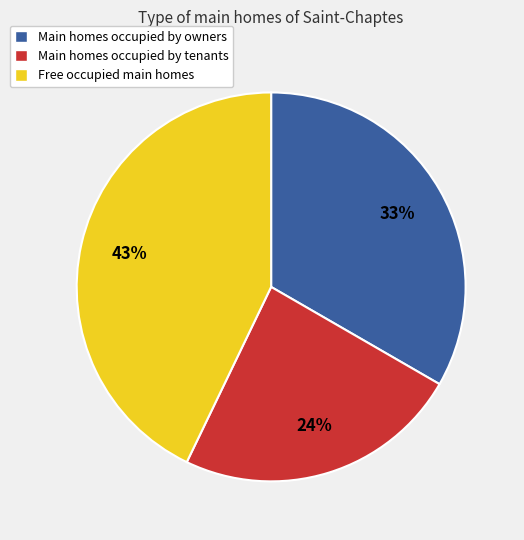

Between Main homes occupied by owners and Main homes occupied by tenants, which is larger?

Main homes occupied by owners